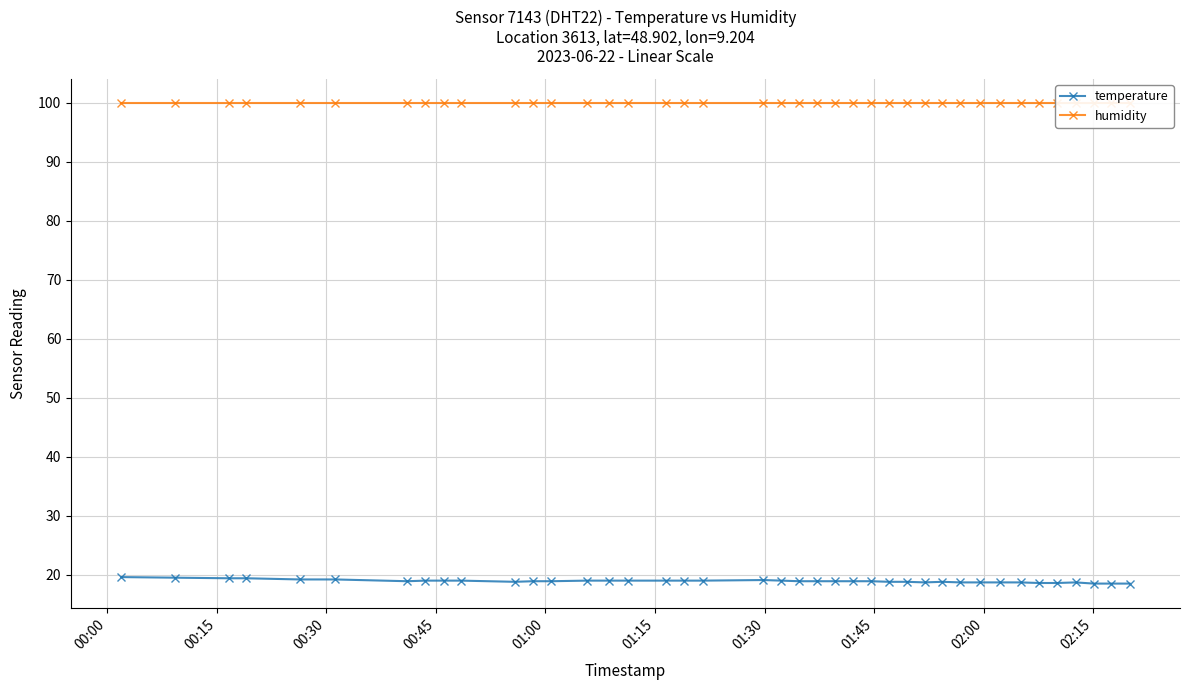

Rank the series by their average value, from lowest to highest.

temperature, humidity